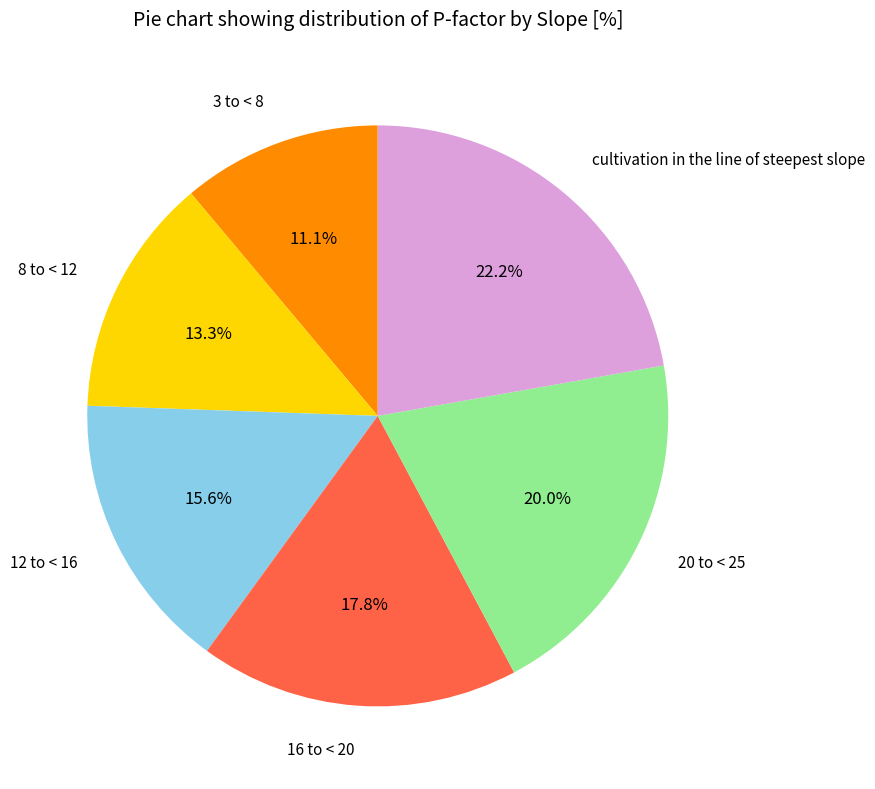

Is there a majority slice in this chart?

No